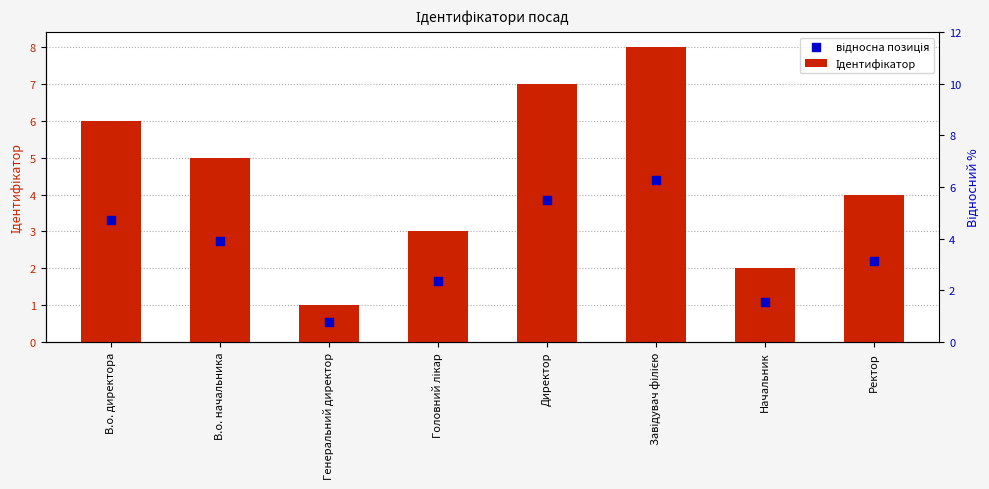

At which category is the sum across all series the highest?

Завідувач філією